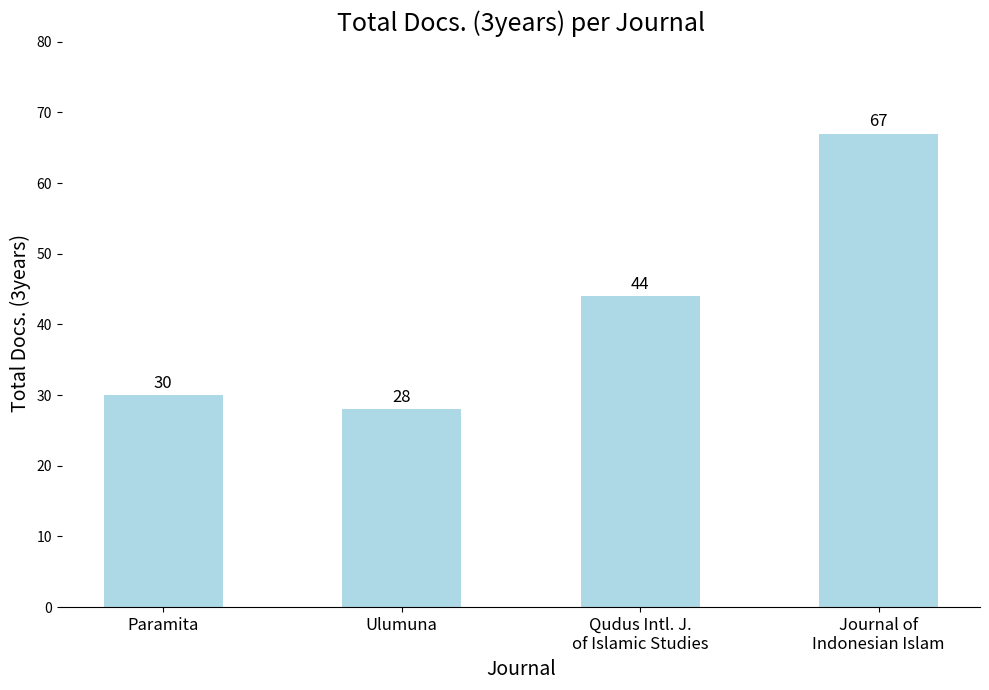

What is the ratio of the value at Qudus Intl. J.
of Islamic Studies to the value at Journal of
Indonesian Islam?

0.7